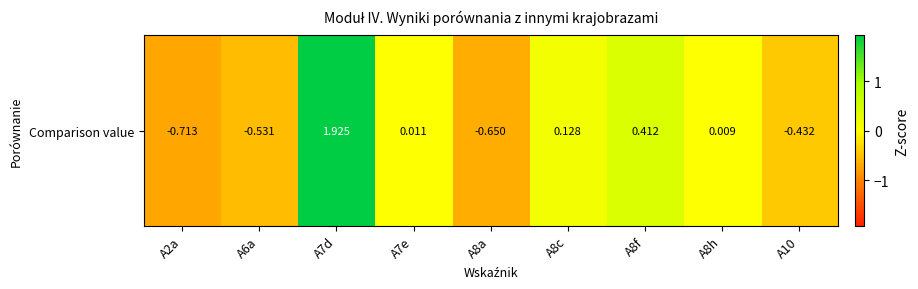

Which label corresponds to the largest value in the chart?

A7d